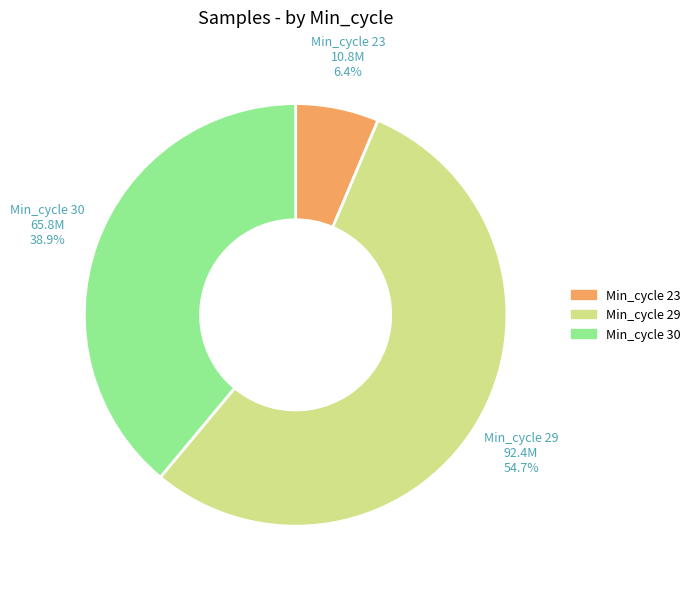

Is there a majority slice in this chart?

Yes